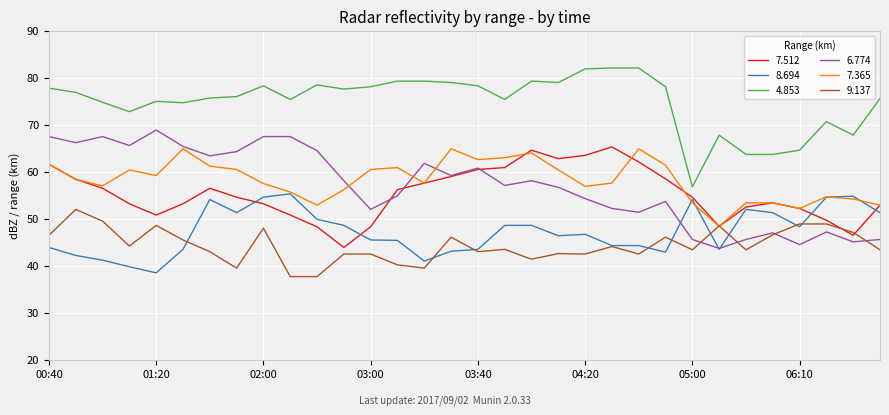

What is the lowest value of the 8.694 series?

38.5